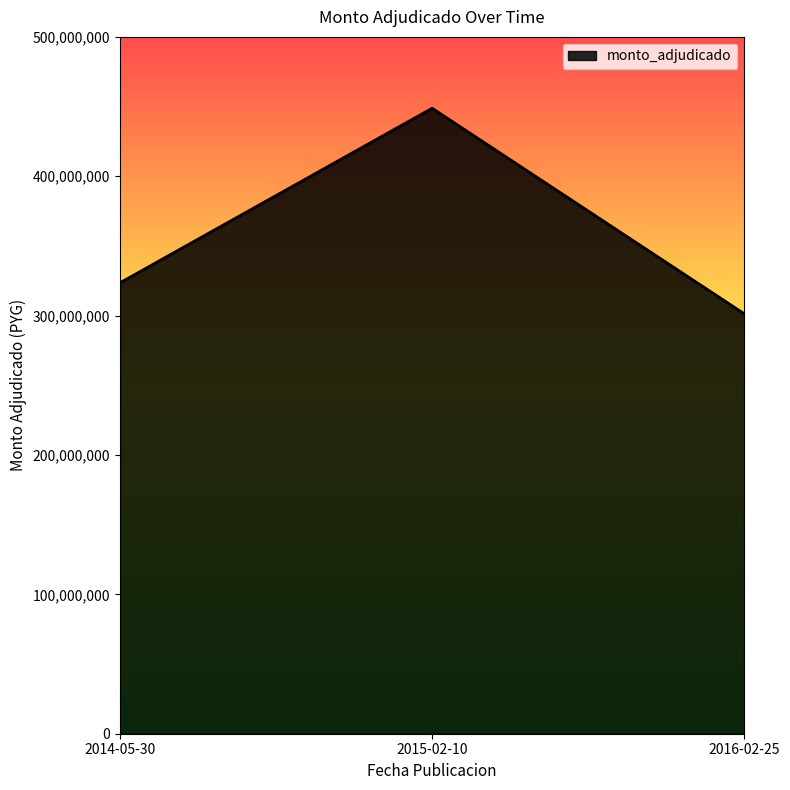

The value at 2015-02-10 is 281575196. True or false?

False